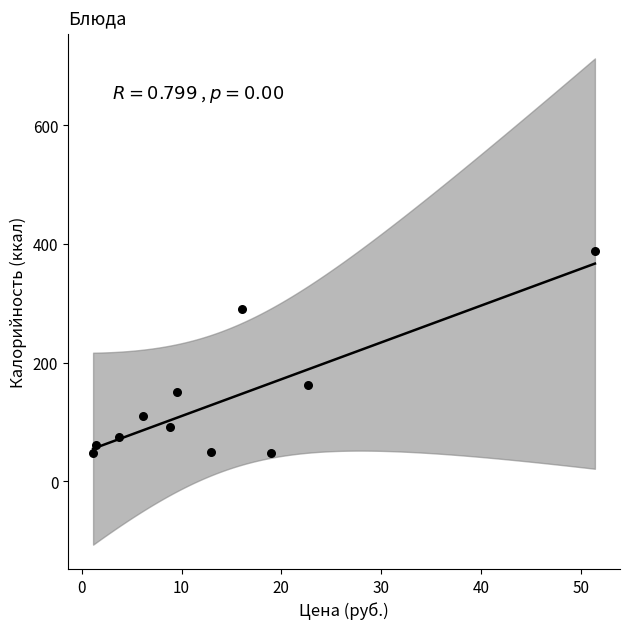

What Y value in the scatter plot is closest to 217?

162.1